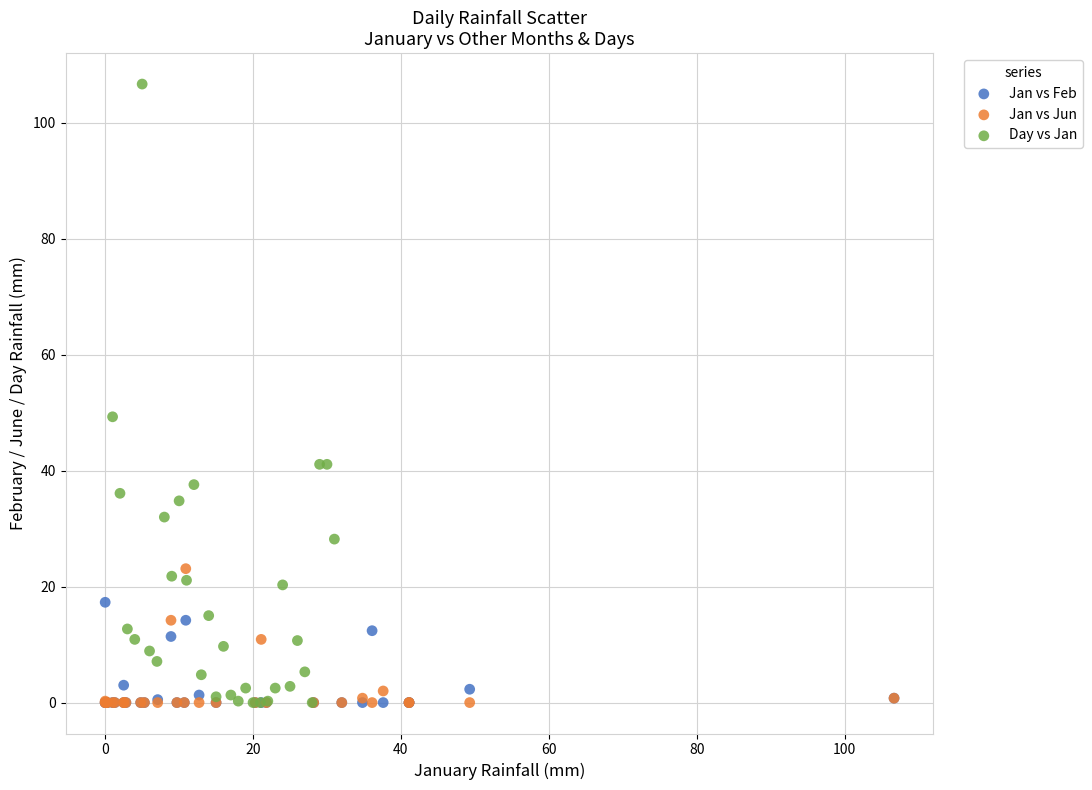

Which series reaches the maximum Y coordinate?

Day vs Jan